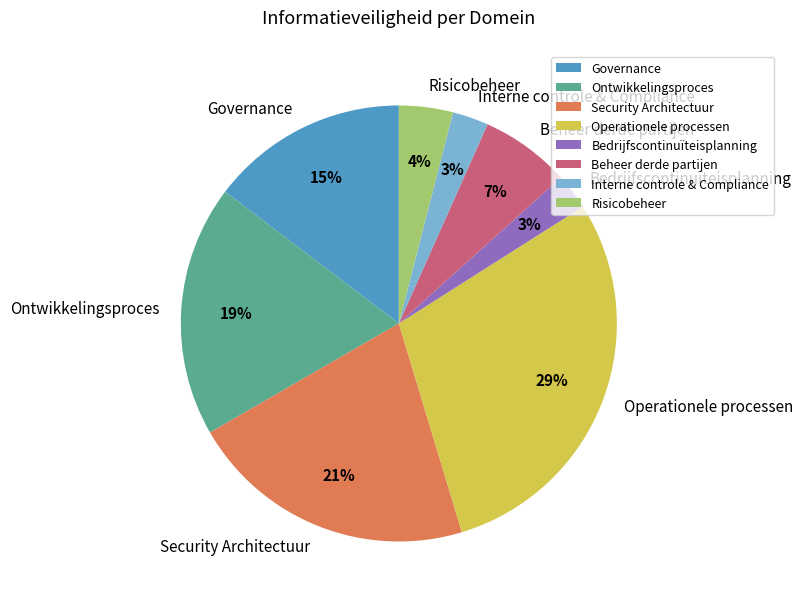

How many segments does this pie chart have?

8